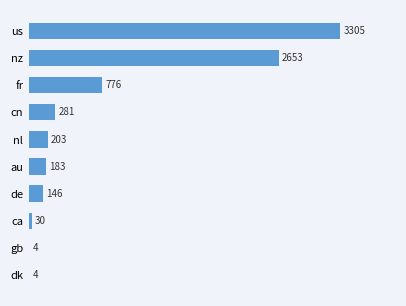

Count the number of data series in this chart.

1